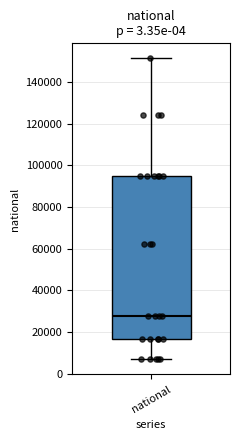

Where does the upper whisker of the box for national end on the y-axis? The values are not printed on the chart, so give them approximately, as read against the axis.

152000